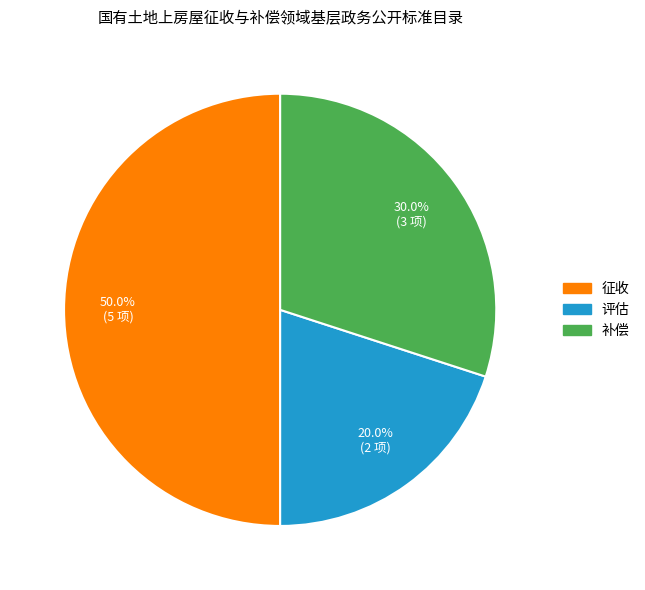

What percentage do 征收 and 补偿 together represent?

80.0%